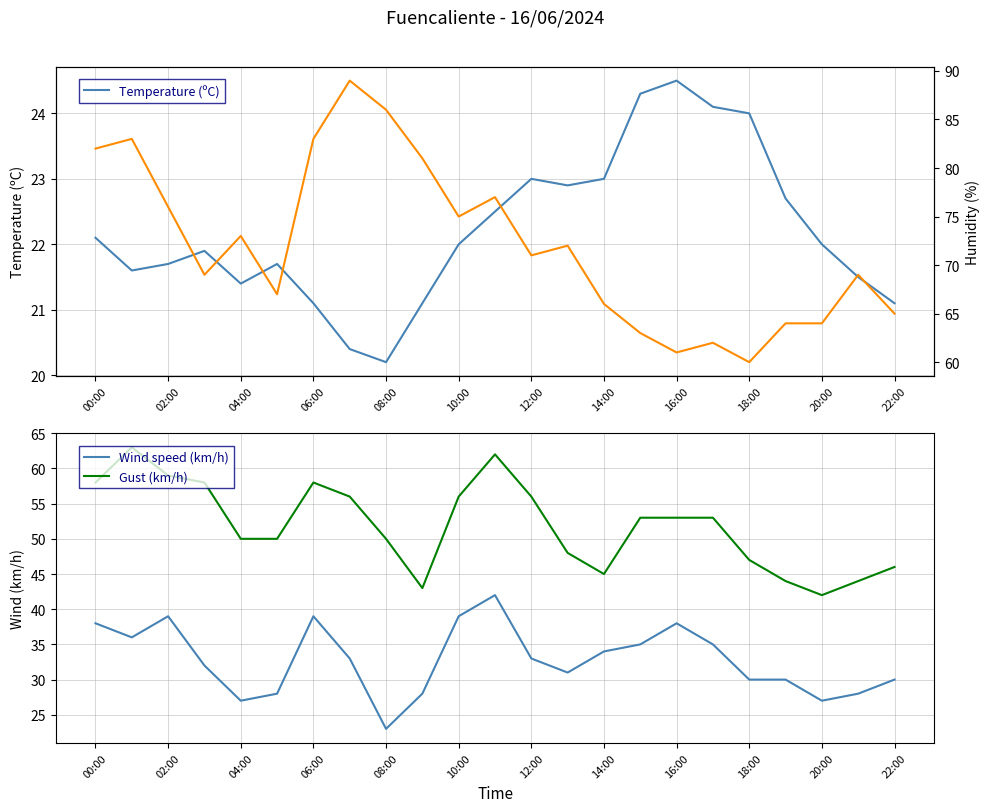

In Temperature (ºC), how many points are lower than both neighbors (excluding endpoints)?

4